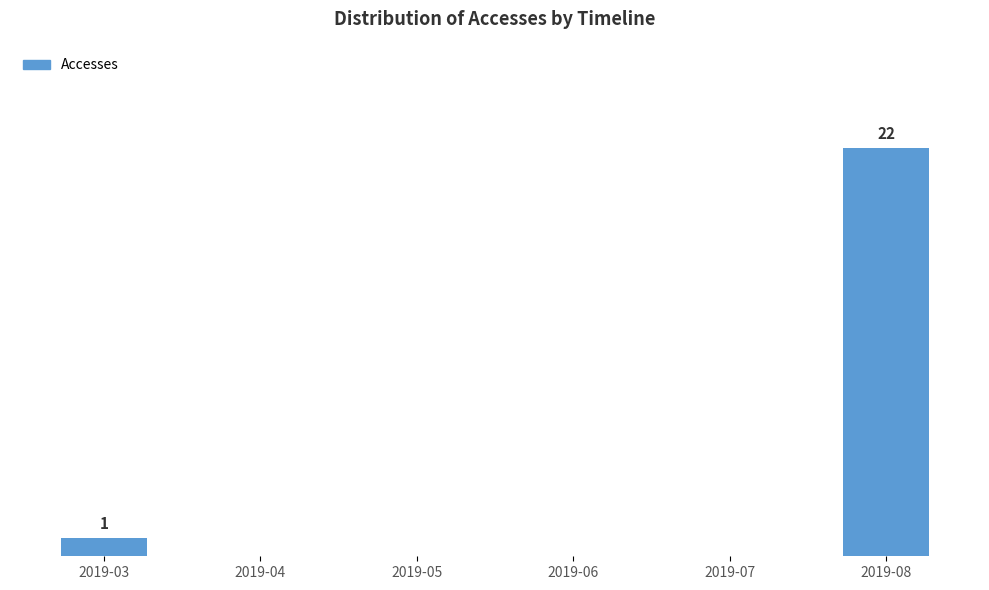

What is the difference between the maximum and minimum values?

22